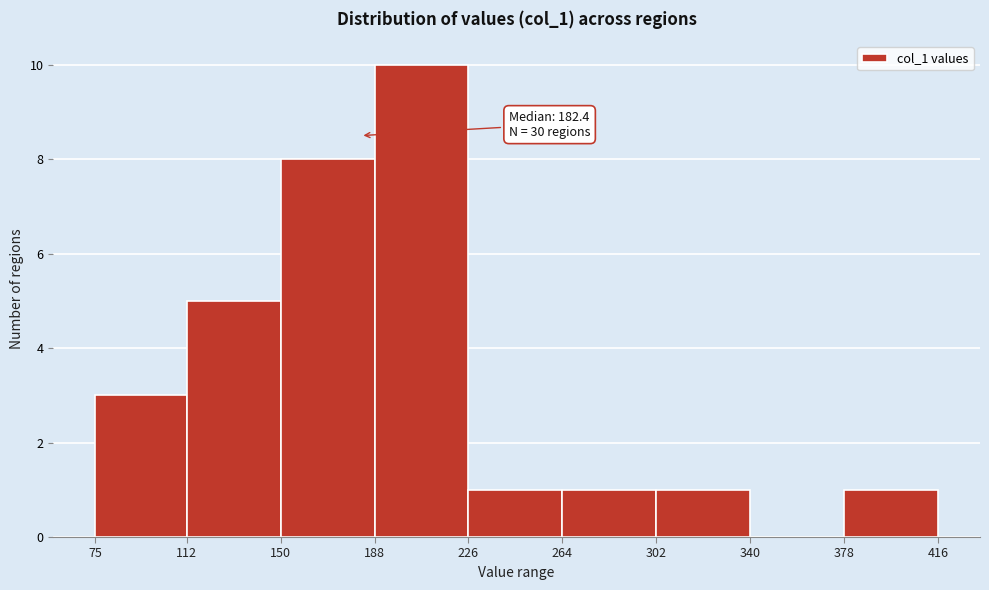

Over which range of the x-axis is the bar tallest?

188 to 226